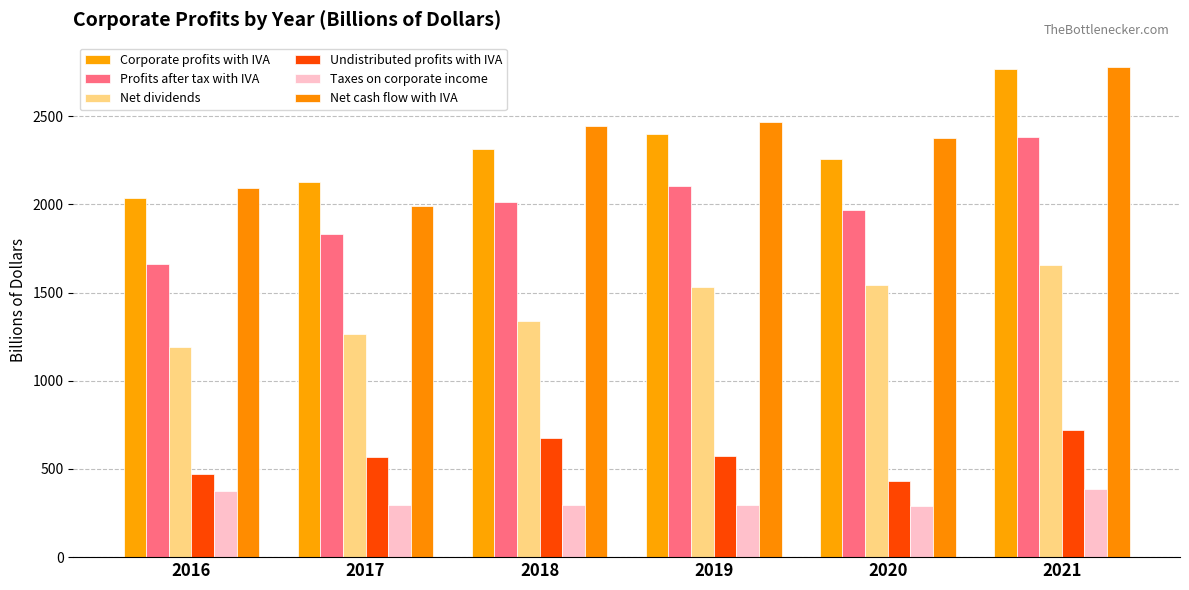

At which category is the sum across all series the highest?

2021